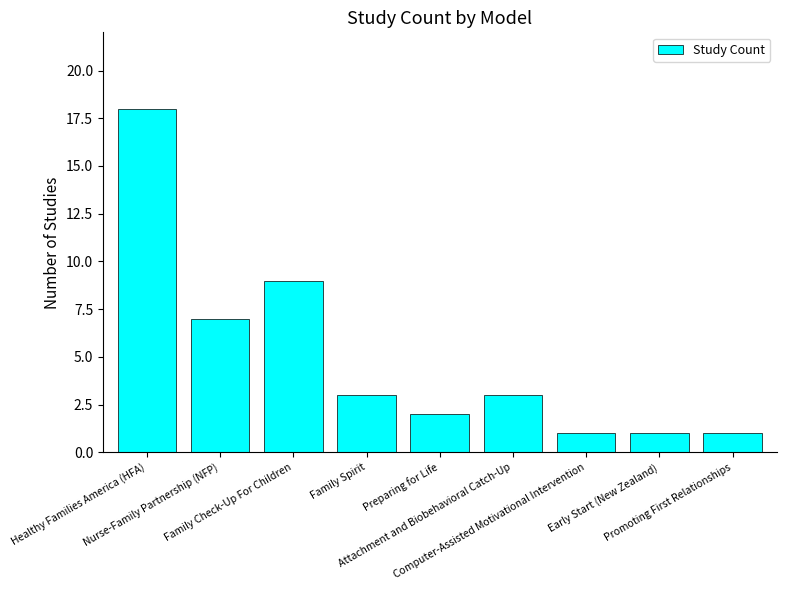

Are the bars grouped side by side (vs. stacked)?

No